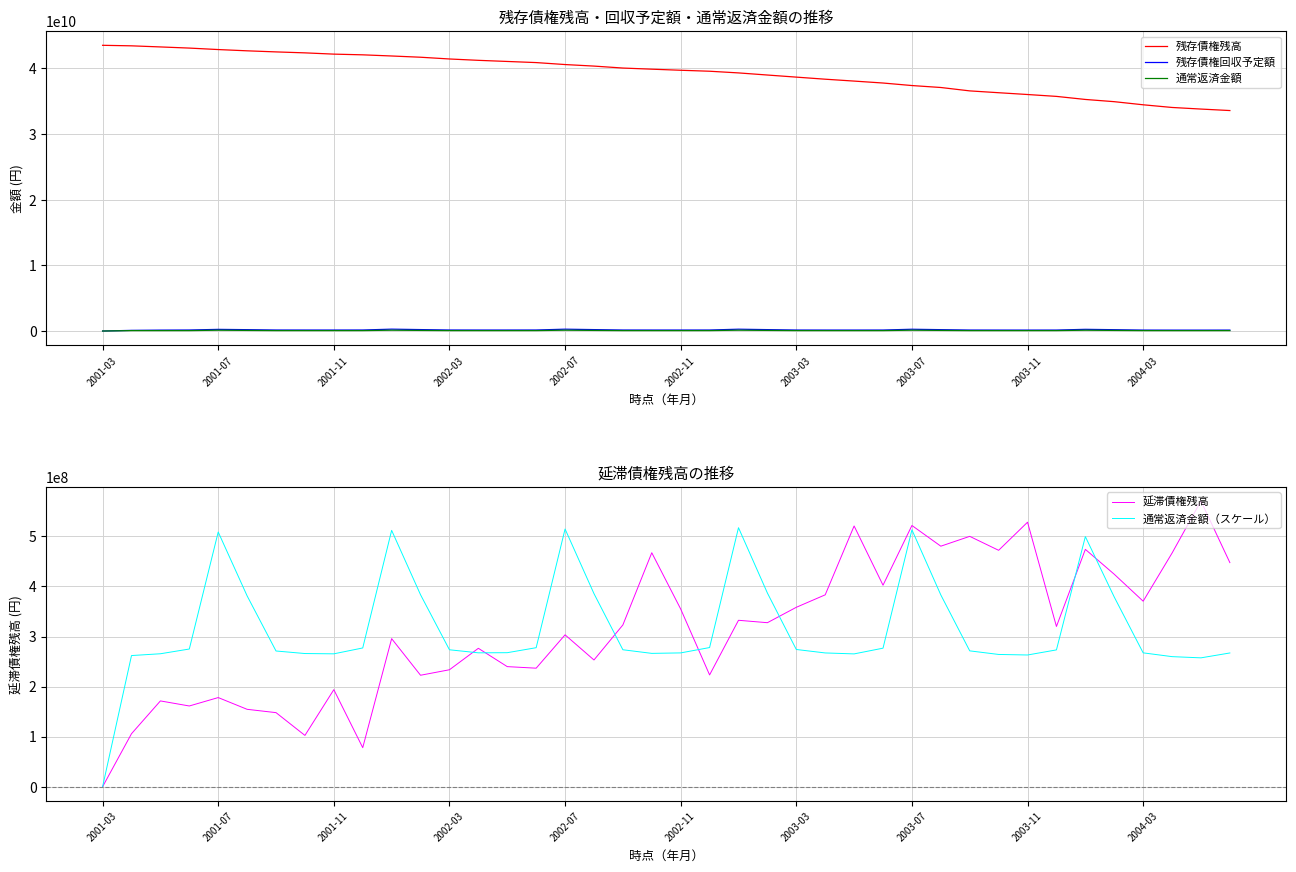

Reading left to right, transcribe all the data shown in this chart.

残存債権残高: 43527100000.0	43446745336.0	43278781376.0	43104064007.0	42879700509.0	42686552297.0	42521694857.0	42375670719.0	42182689970.0	42075422387.0	41899411589.0	41710244790.0	41444210335.0	41237481937.0	41066086957.0	40894922752.0	40595306970.0	40360451417.0	40062416223.0	39889536939.0	39725480588.0	39576990183.0	39321633070.0	38999150910.0	38679945361.0	38363294160.0	38076220719.0	37780839770.0	37396326266.0	37099355874.0	36582843402.0	36303355349.0	36030147849.0	35743928659.0	35278162968.0	34938805467.0	34464850622.0	34057518100.0	33813673091.0	33588248281.0
残存債権回収予定額: 0.0	98714767.0	135285545.0	152690682.0	251221979.0	205602797.0	151884899.0	148473071.0	147704728.0	153642289.0	283999877.0	216778792.0	152798582.0	148271029.0	148646569.0	153622101.0	279882467.0	213875014.0	151235752.0	147840359.0	147542751.0	151127756.0	277259043.0	211485169.0	148621089.0	144707157.0	143514064.0	148595247.0	269579343.0	206243617.0	146980164.0	142389126.0	140154646.0	143862150.0	257410078.0	200607186.0	140442495.0	135566547.0	135097603.0	139016246.0
通常返済金額: 0.0	64083853.0	64960431.0	67274600.0	124438859.0	93239600.0	66311202.0	65068177.0	64927466.0	67792784.0	125249375.0	93783964.0	66903812.0	65417249.0	65480168.0	67920886.0	125906639.0	94339135.0	66917465.0	65146503.0	65380163.0	67990921.0	126544033.0	94630836.0	67049533.0	65358618.0	64894272.0	67691950.0	125516981.0	93698740.0	66377997.0	64621728.0	64359890.0	66847129.0	122191235.0	92671104.0	65406139.0	63553159.0	62963832.0	65347000.0
延滞債権残高: 0.0	105900000.0	171413334.0	161297151.0	178108643.0	154643233.0	148015059.0	102511896.0	193901683.0	78058917.0	295797557.0	222687623.0	233656334.0	276512205.0	239916543.0	236806139.0	303416366.0	253184008.0	323162360.0	467394191.0	355001916.0	223346950.0	332487368.0	327665587.0	358419804.0	383327829.0	520852259.0	402546234.0	521843237.0	480481173.0	500136720.0	472247919.0	528396836.0	320097023.0	474152159.0	424428868.0	370594029.0	466747881.0	570713023.0	447668736.0
通常返済金額（スケール）: 0.0	262031698.7	265615927.9	275078305.8	508816559.5	381246283.2	271139079.3	266056489.3	265481137.7	277197102.2	512130668.7	383472126.7	273562195.2	267483805.6	267741074.3	277720896.9	514818147.6	385742158.7	273618020.8	266376755.5	267332165.1	278007262.2	517424380.2	386934891.4	274158032.1	267244070.0	265345411.2	276784803.3	513224879.6	383123655.3	271412196.6	264231009.3	263160383.0	273330424.8	499626276.7	378921766.7	267438378.0	259861750.3	257452058.2	267196565.3